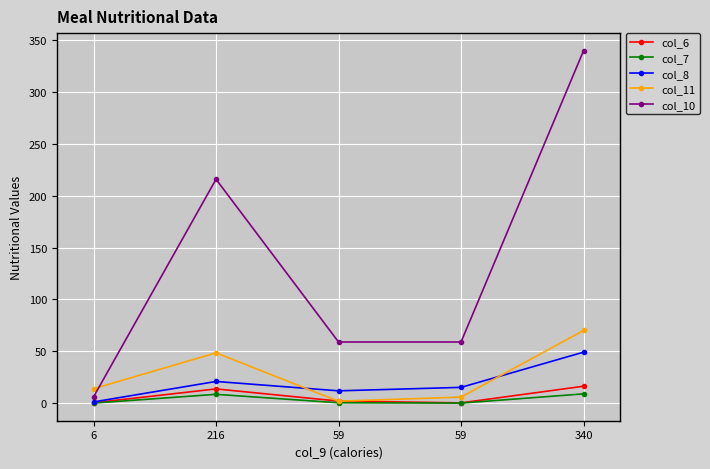

Rank the categories by col_7 value from lowest to highest.

6, 59, 59, 216, 340